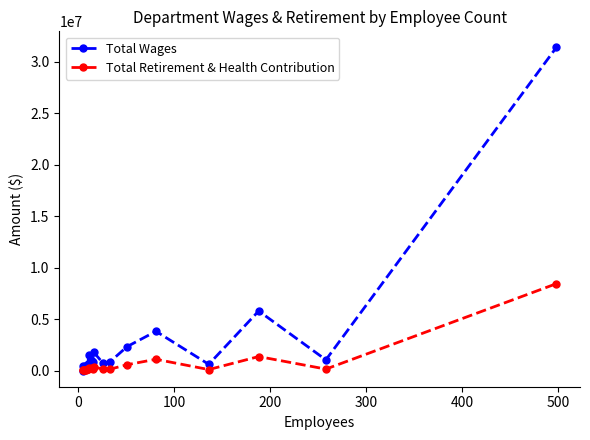

Which series has the widest spread of values?

Total Wages